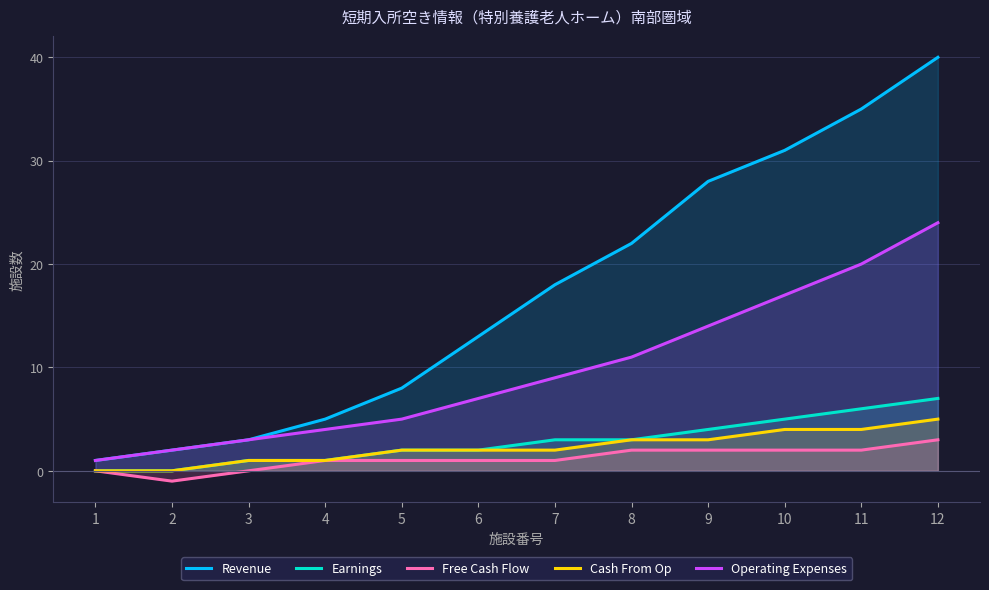

At 12, list the series in order from largest to smallest.

Revenue, Operating Expenses, Earnings, Cash From Op, Free Cash Flow